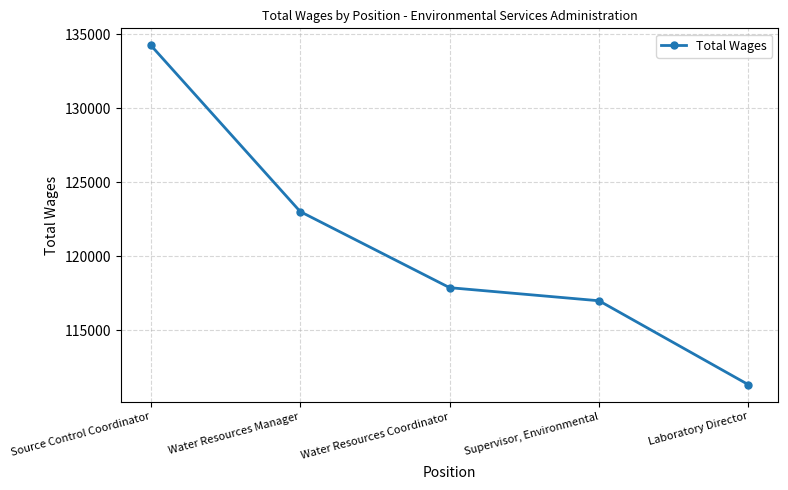

Which label corresponds to the largest value in the chart?

Source Control Coordinator